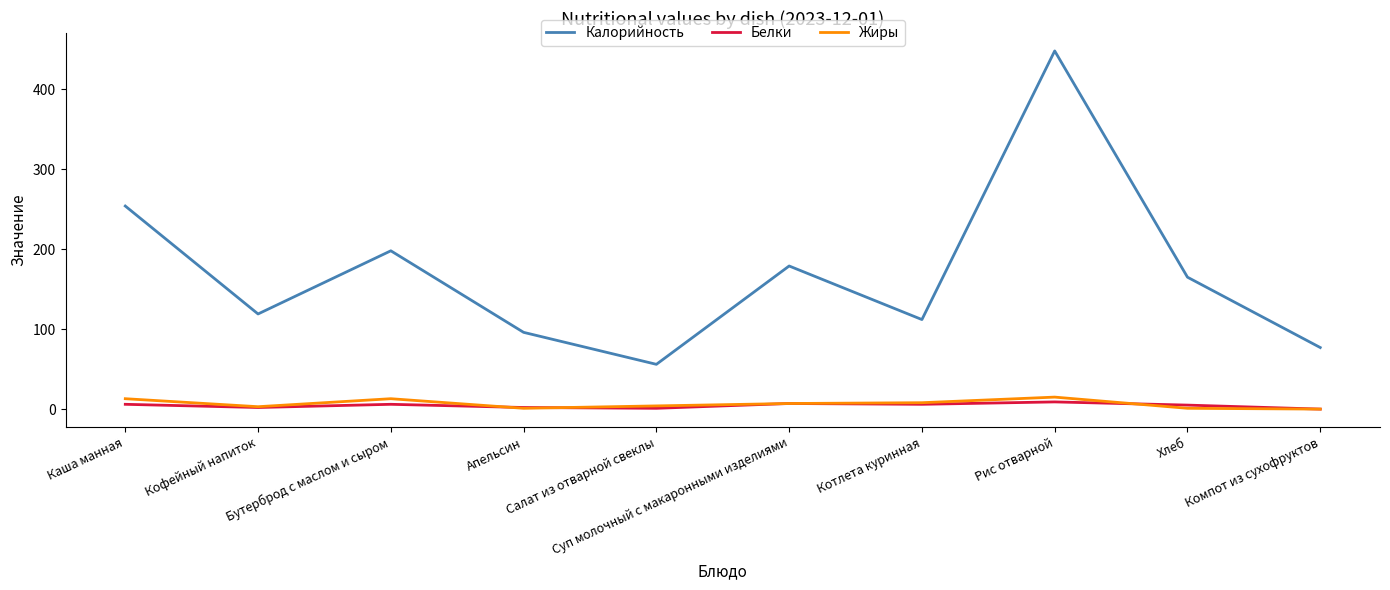

True or false: Белки and Калорийность cross at least once.

False